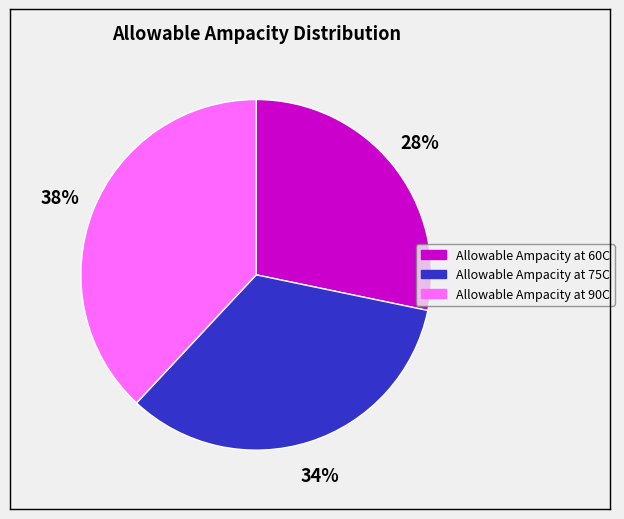

What percentage is the Allowable Ampacity at 75C slice, to the nearest percent?

34%